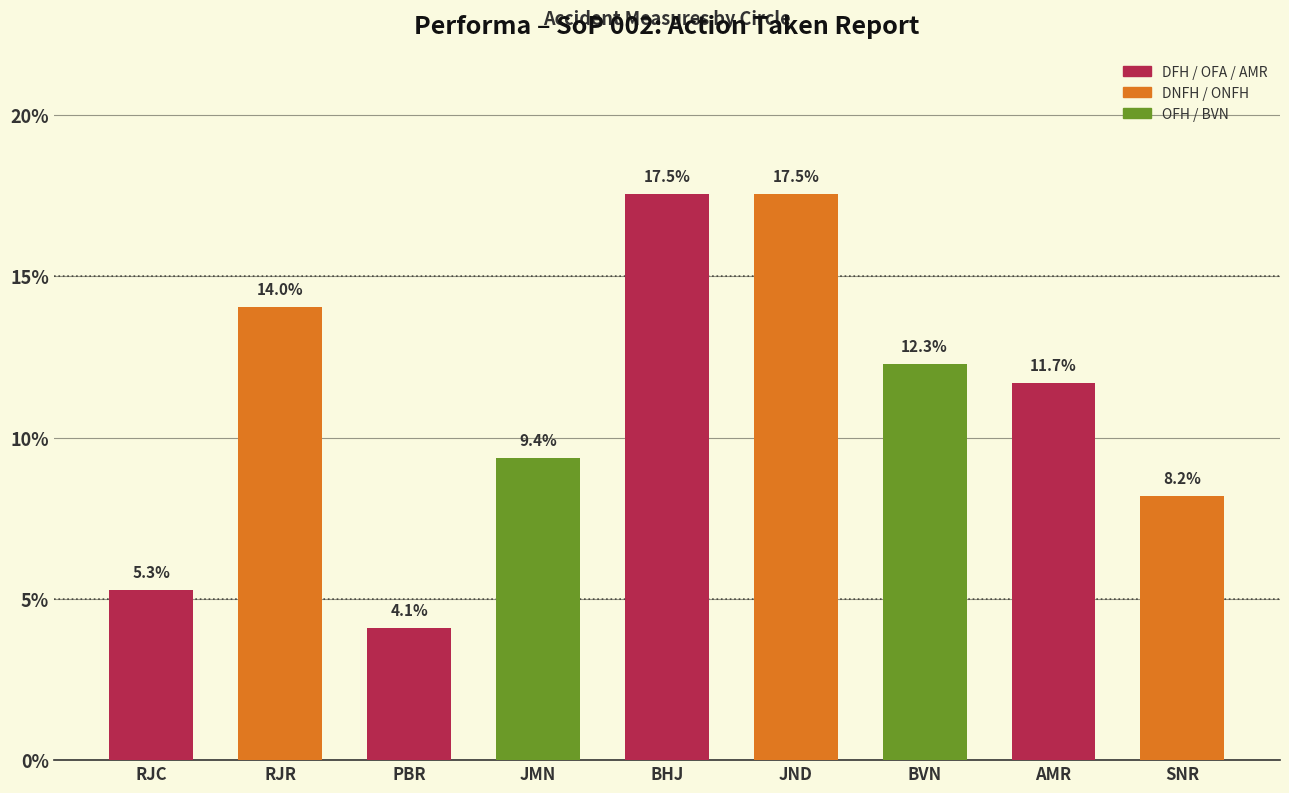

Reading right to left, extract all data points from this chart.

SNR=8.2	AMR=11.7	BVN=12.3	JND=17.5	BHJ=17.5	JMN=9.4	PBR=4.1	RJR=14.0	RJC=5.3